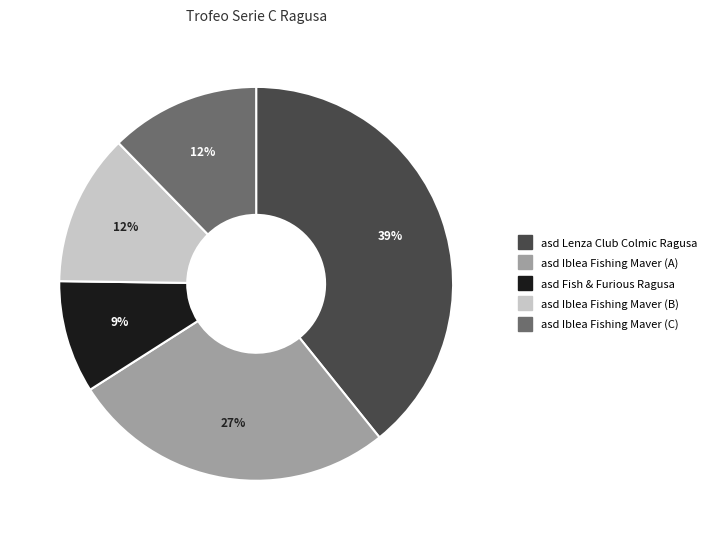

Count the number of slices in the pie.

5